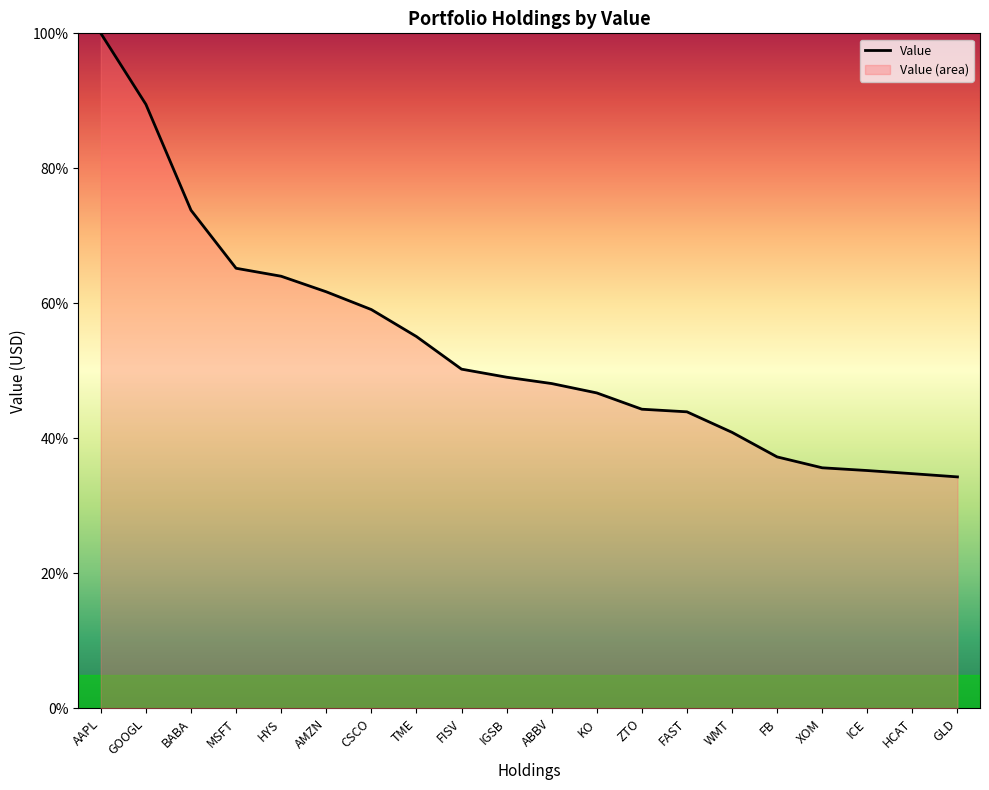

Where is the data nearest to the value 67?

MSFT